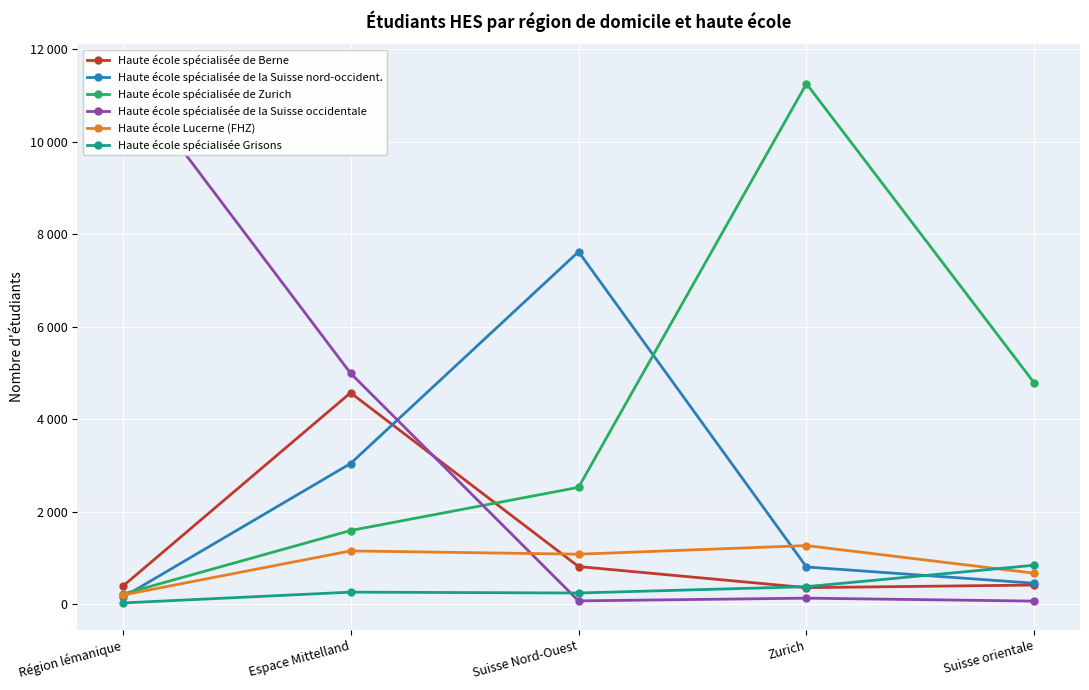

What are all the series names shown in the legend?

Haute école spécialisée de Berne, Haute école spécialisée de la Suisse nord-occident., Haute école spécialisée de Zurich, Haute école spécialisée de la Suisse occidentale, Haute école Lucerne (FHZ), Haute école spécialisée Grisons